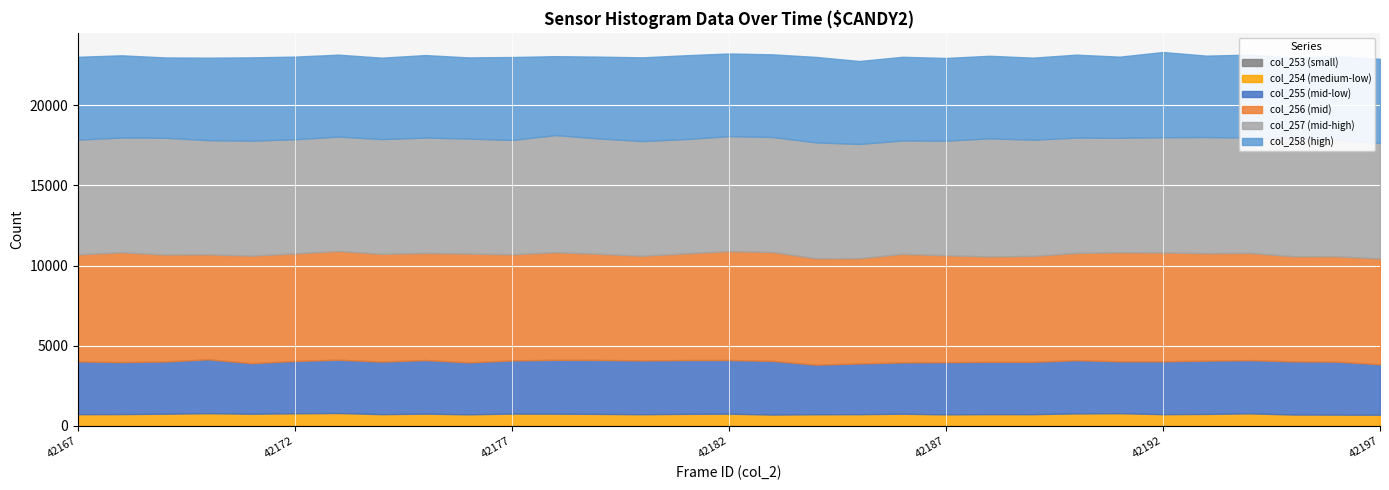

The col_258 series shows 7072 at 42172. True or false?

False